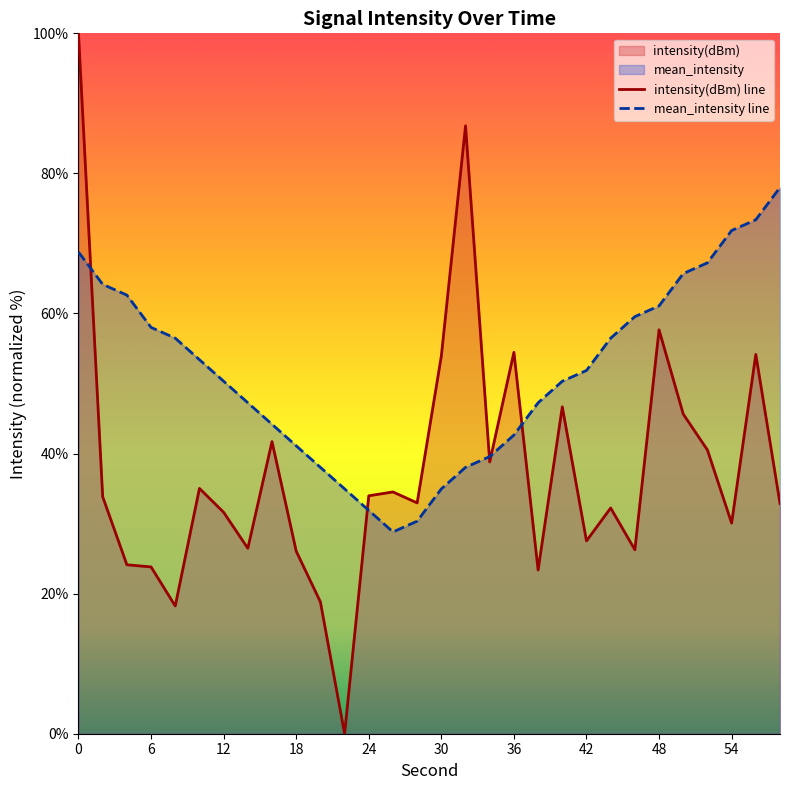

List the series in order of their peak value, lowest first.

mean_intensity line, intensity(dBm) line